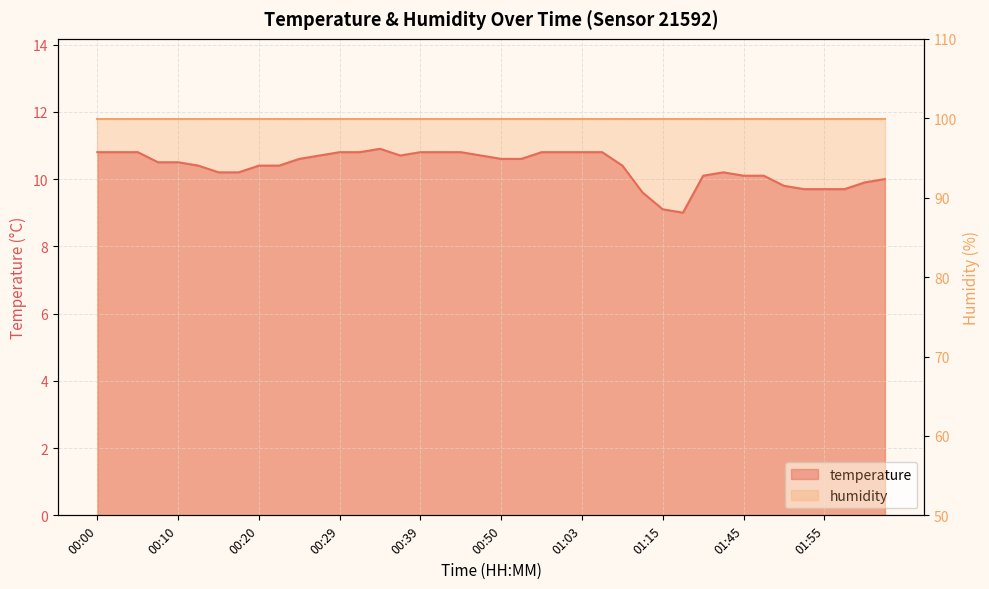

What is the maximum value shown in the chart?

10.9